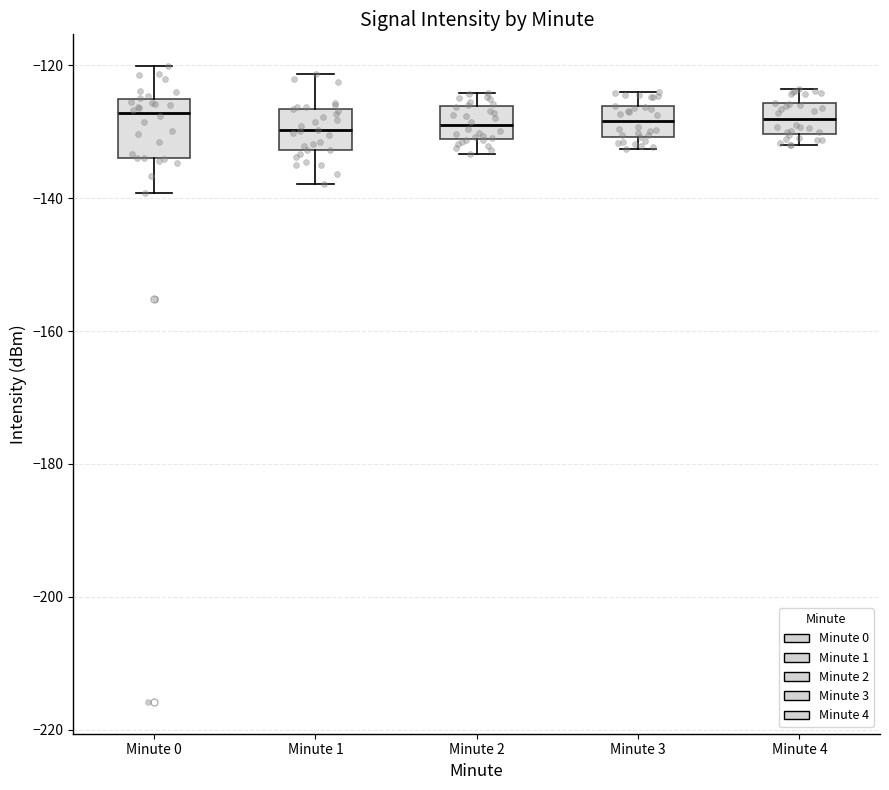

Which box is the tallest, from its lower edge to its upper edge?

Minute 0